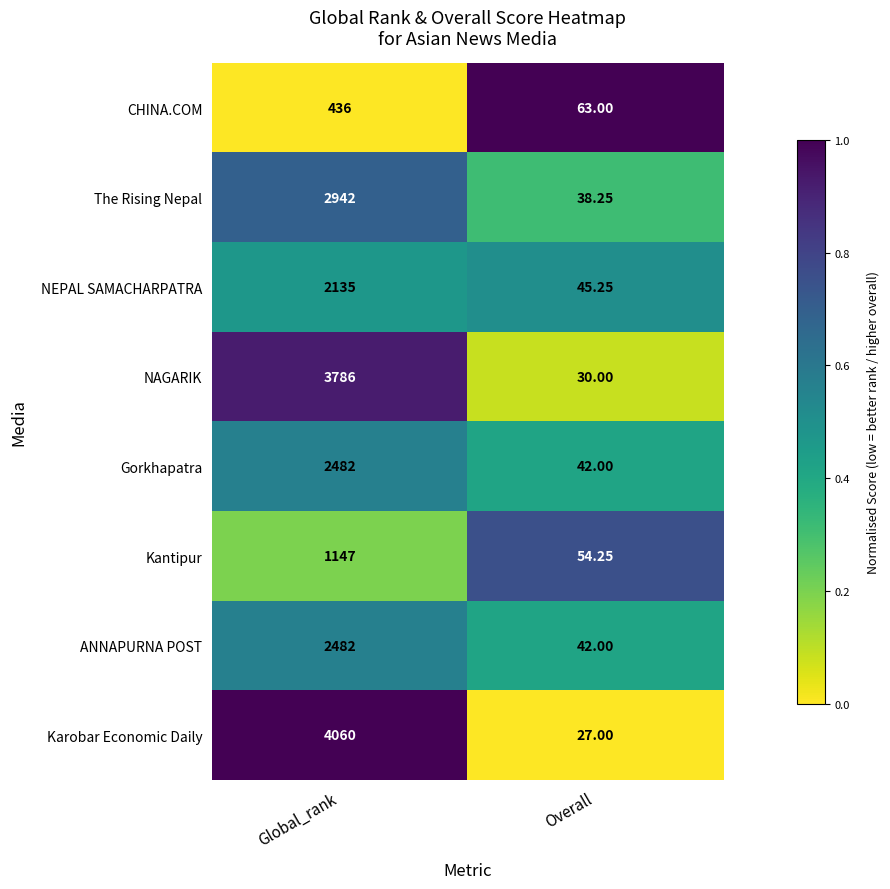

Which label corresponds to the smallest value in the chart?

Overall